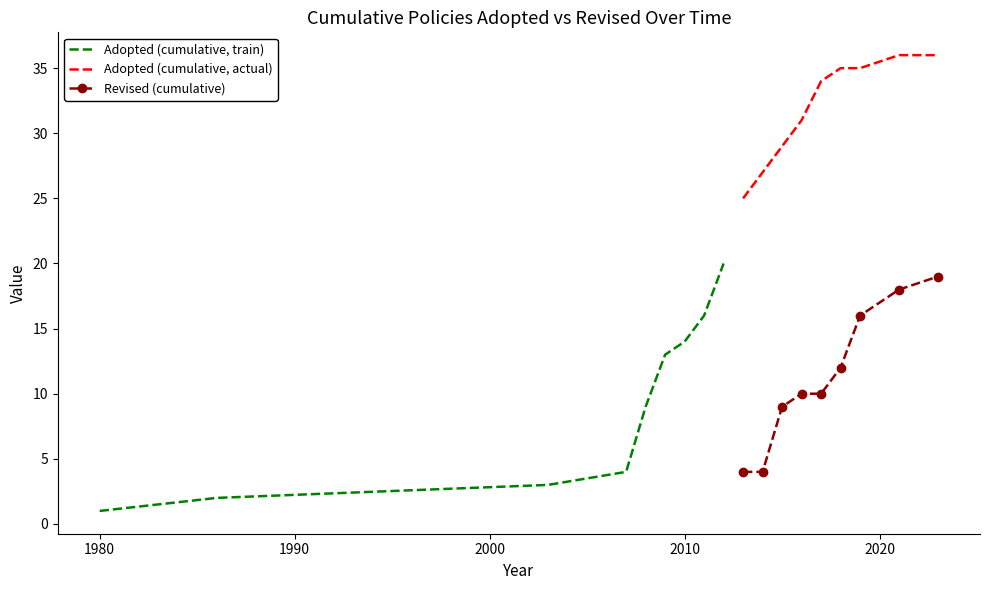

True or false: Revised (cumulative) and Adopted (cumulative, actual) cross at least once.

False